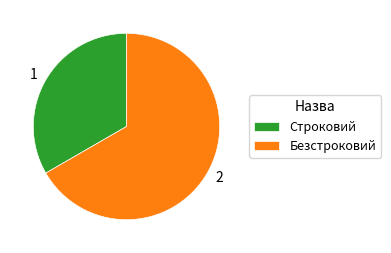

Which category has the smallest portion of the pie?

Строковий